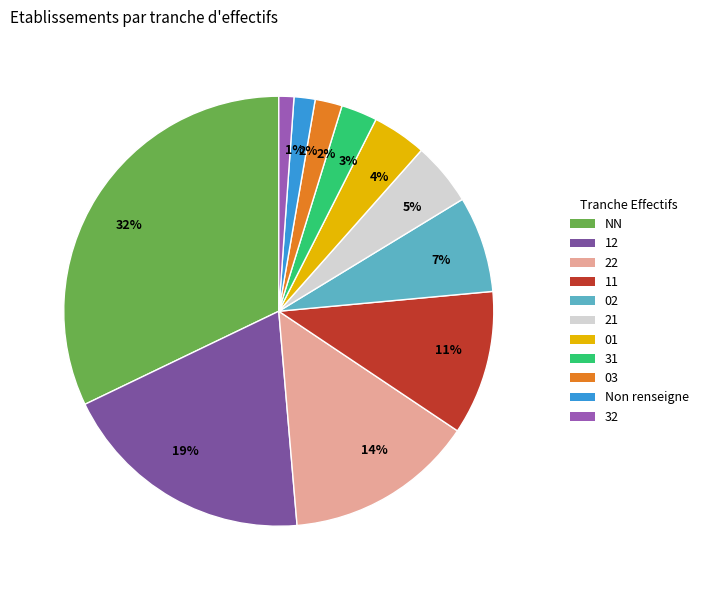

To the nearest percent, what percentage of the pie is 21?

5%